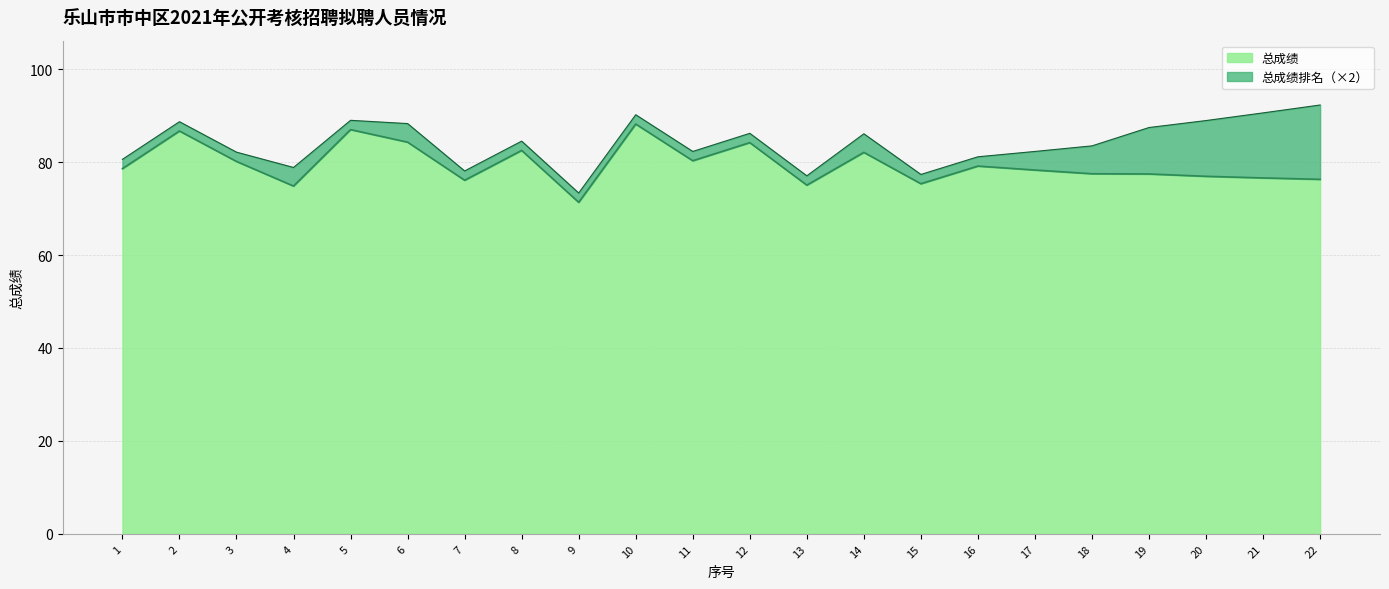

How many interior local peaks (higher than both neighbors) does the data have?

7